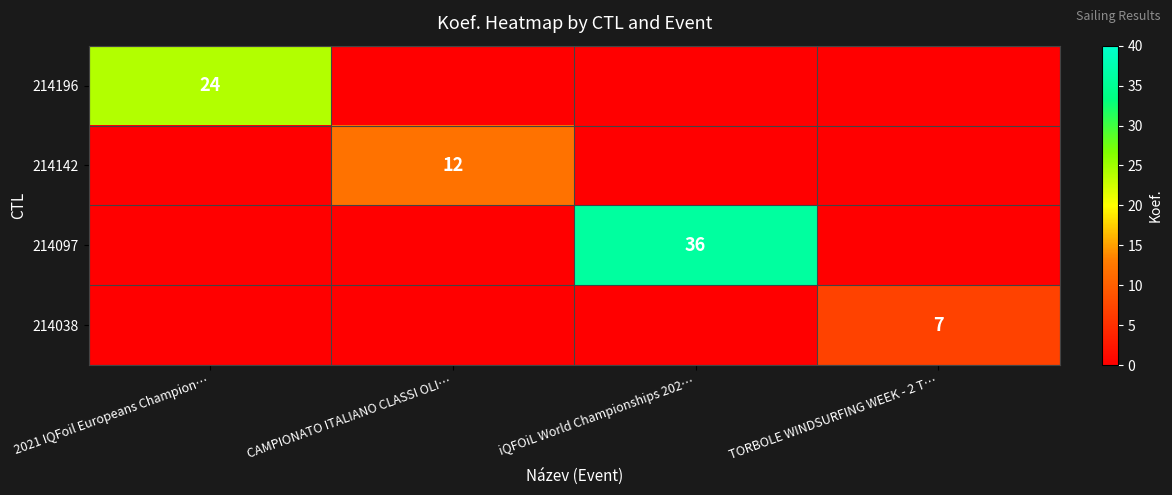

At how many categories does at least one series exceed 7?

3